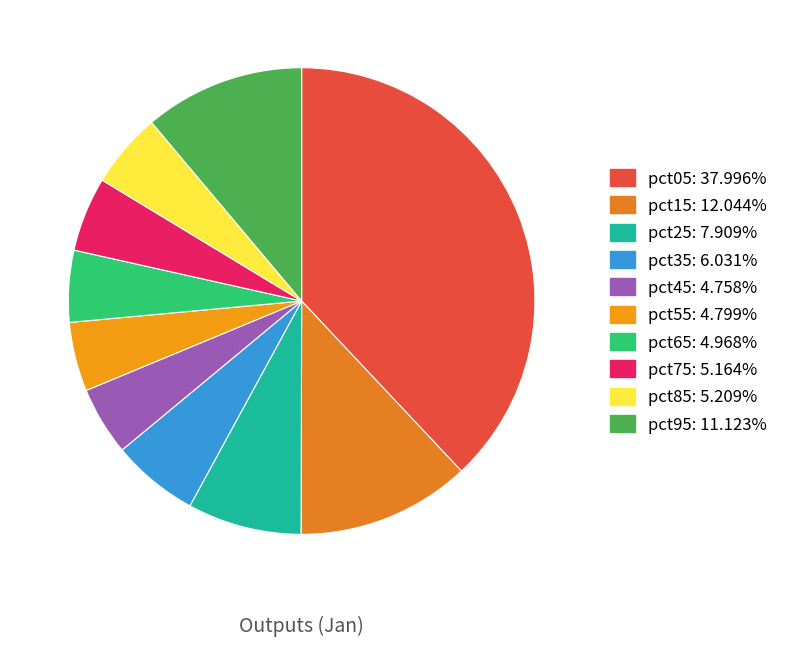

How many segments does this pie chart have?

10